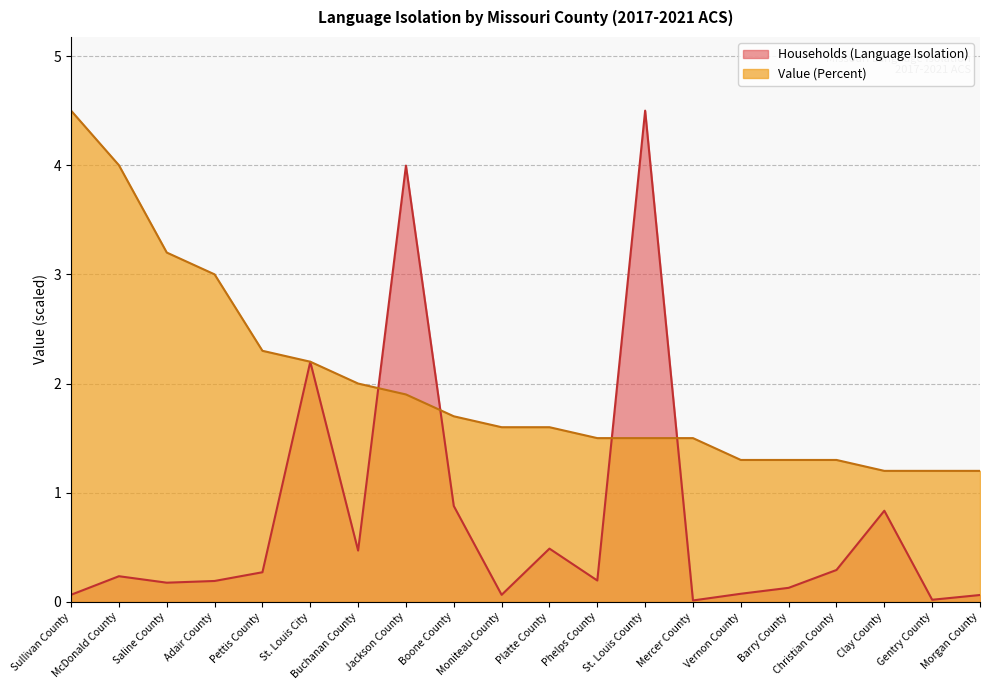

What is the value of the Households (Language Isolation) point at the 18th from the left?

0.8